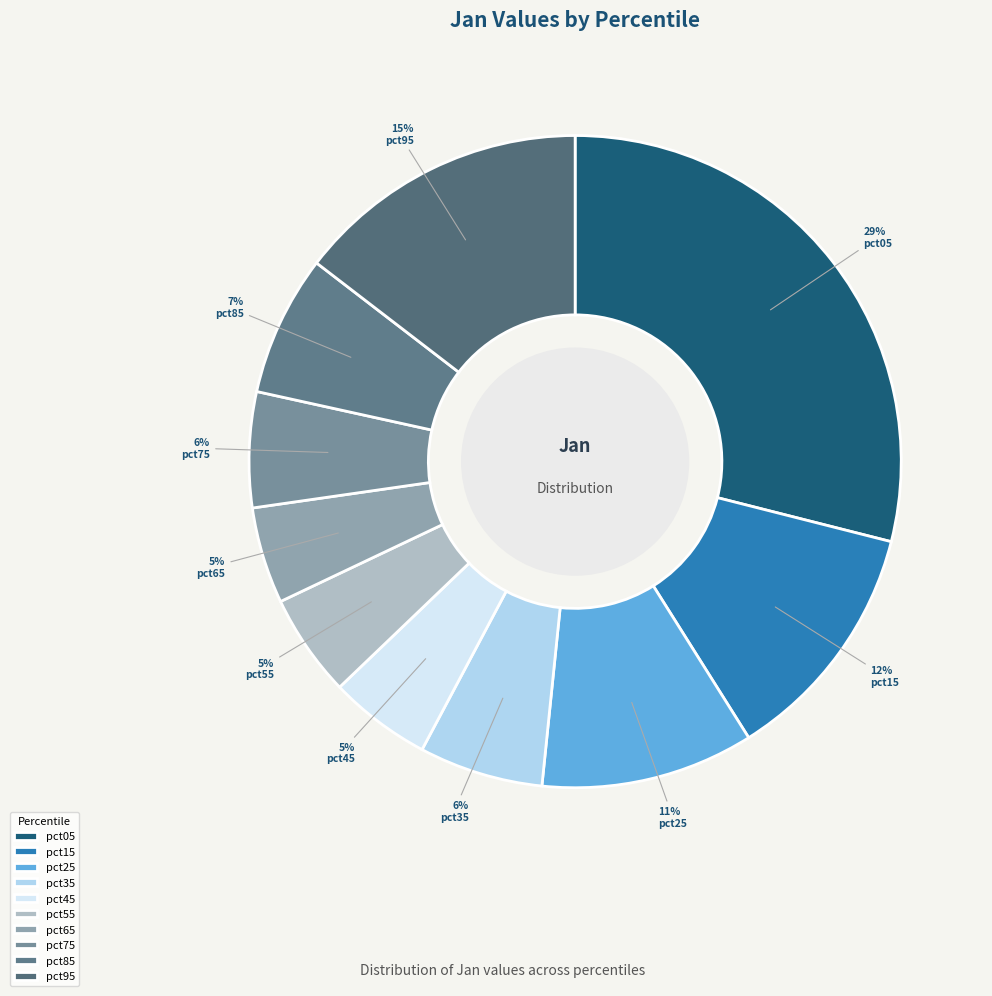

Rank the categories by value from highest to lowest.

pct05, pct95, pct15, pct25, pct85, pct35, pct75, pct55, pct45, pct65